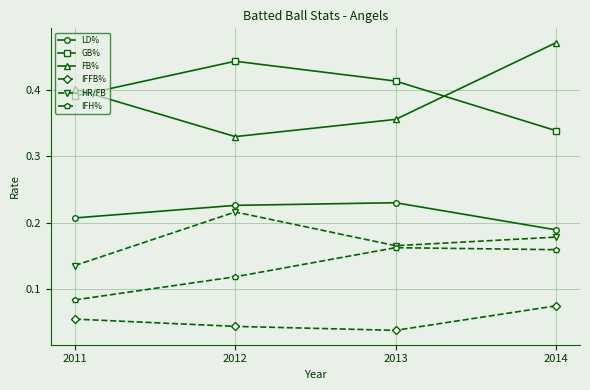

At how many categories does at least one series exceed 0?

4